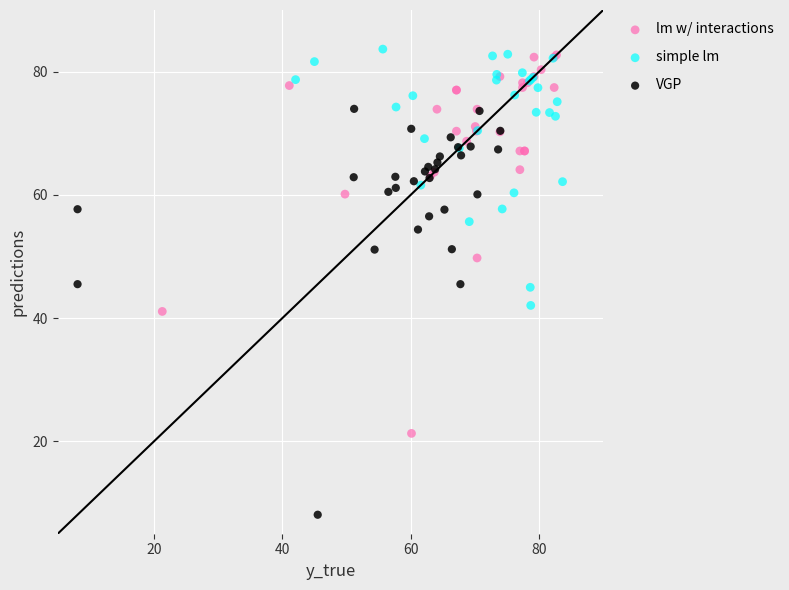

Which series reaches the minimum Y coordinate?

VGP